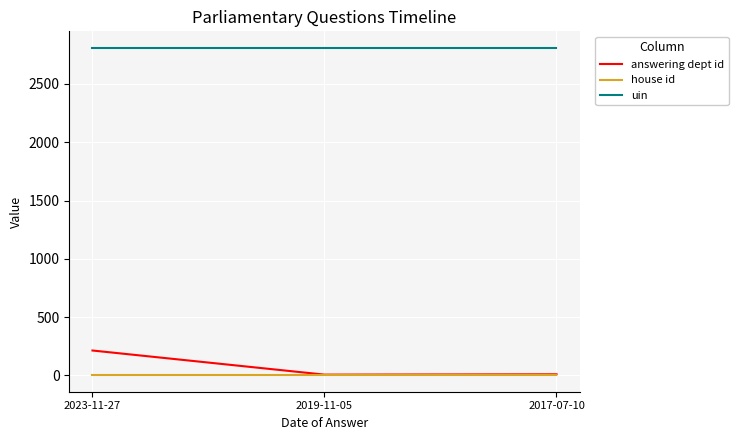

Between 2023-11-27 and 2019-11-05, which series saw the biggest shift?

answering dept id